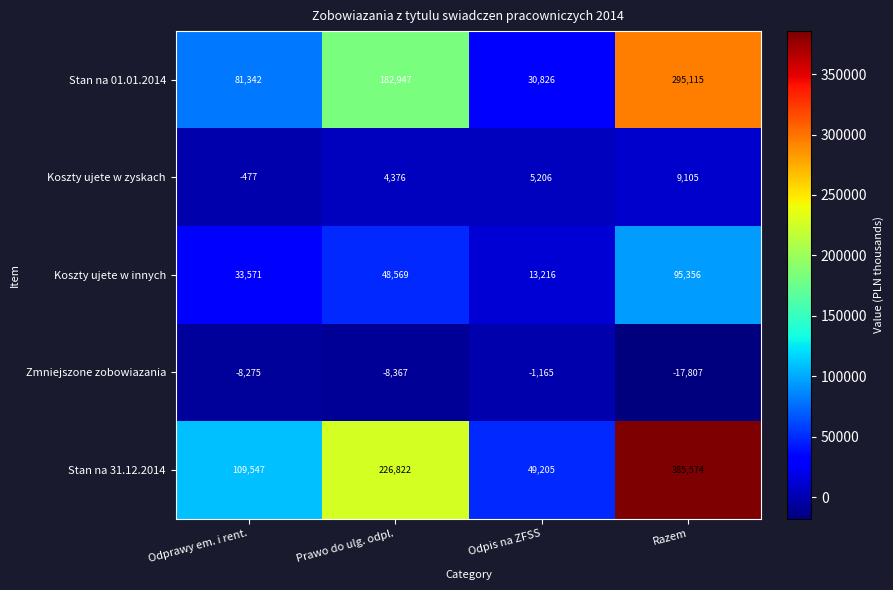

What is the sum of all Koszty ujete w innych values?

190712